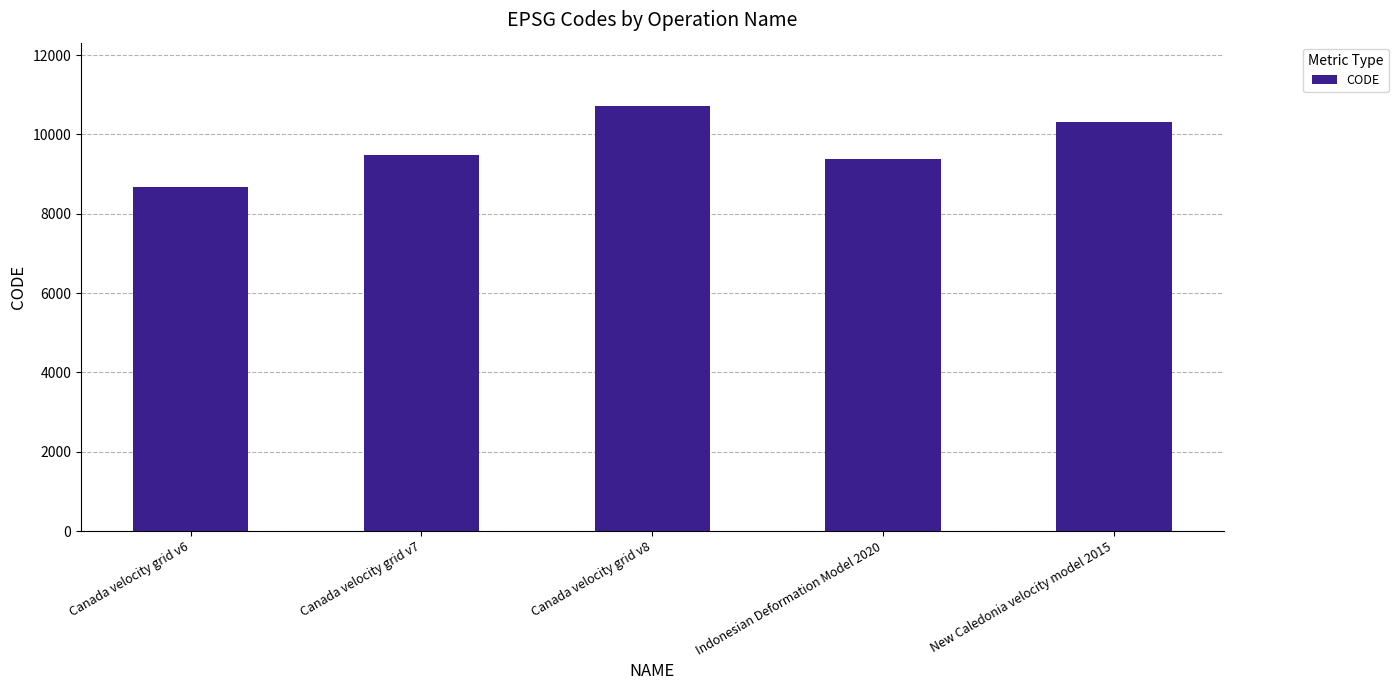

Does the chart contain any negative values?

No